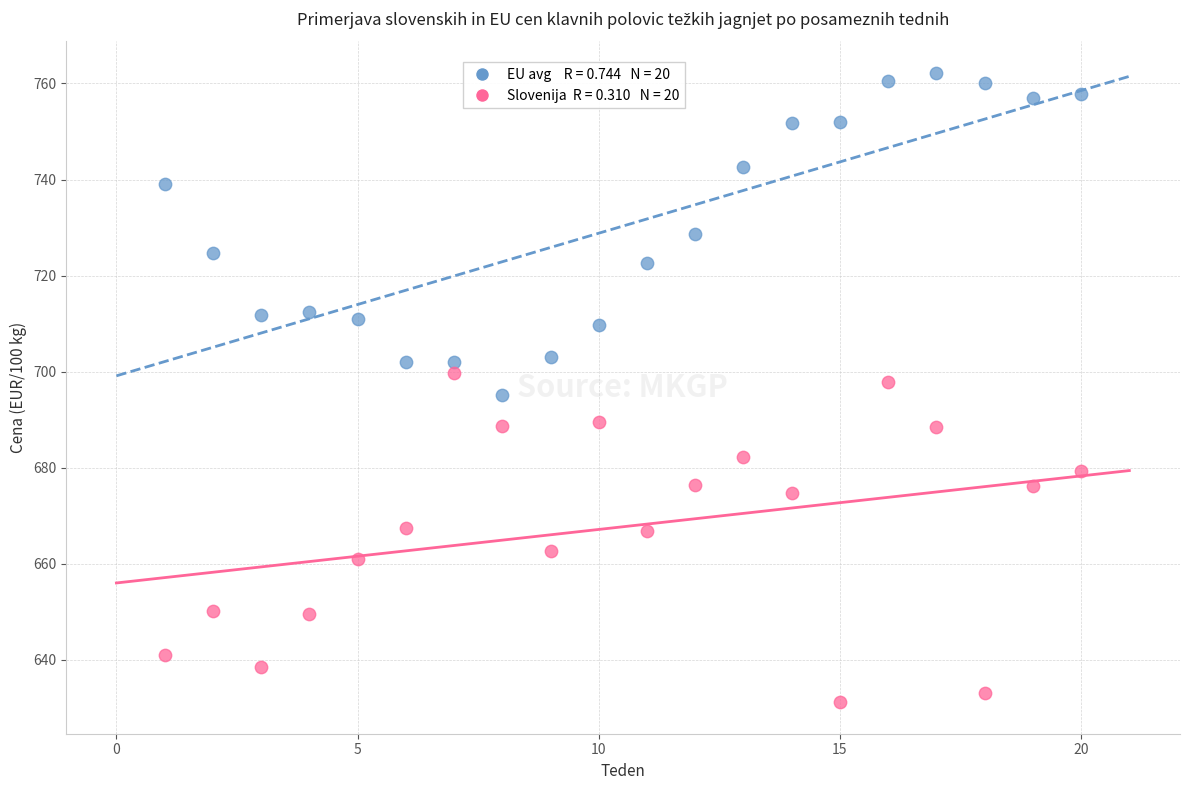

Across all data points, what is the range of X values (max minus min)?

19.0